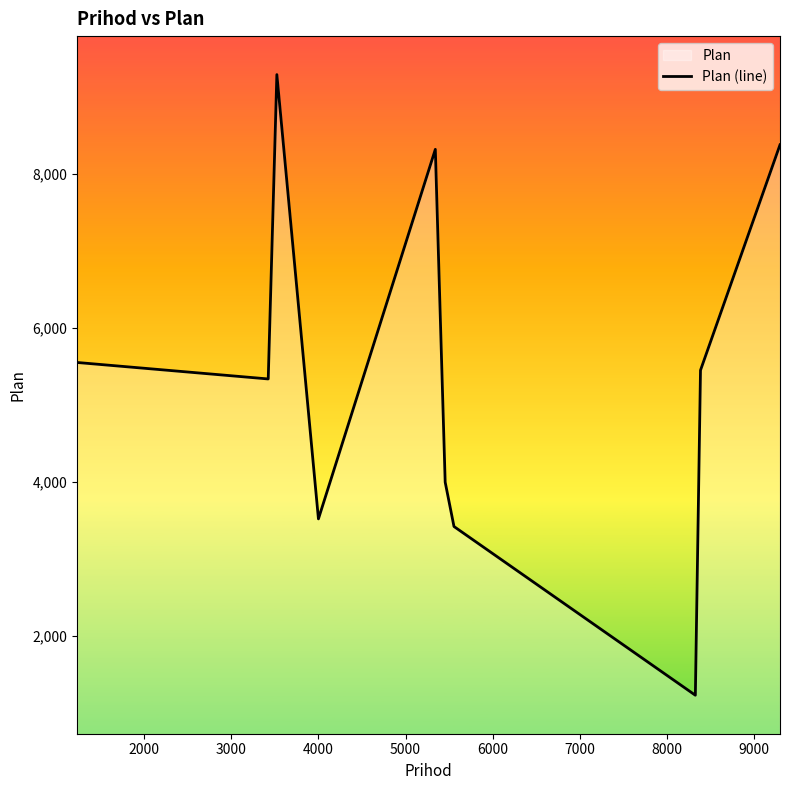

Does the chart have visible grid lines?

No